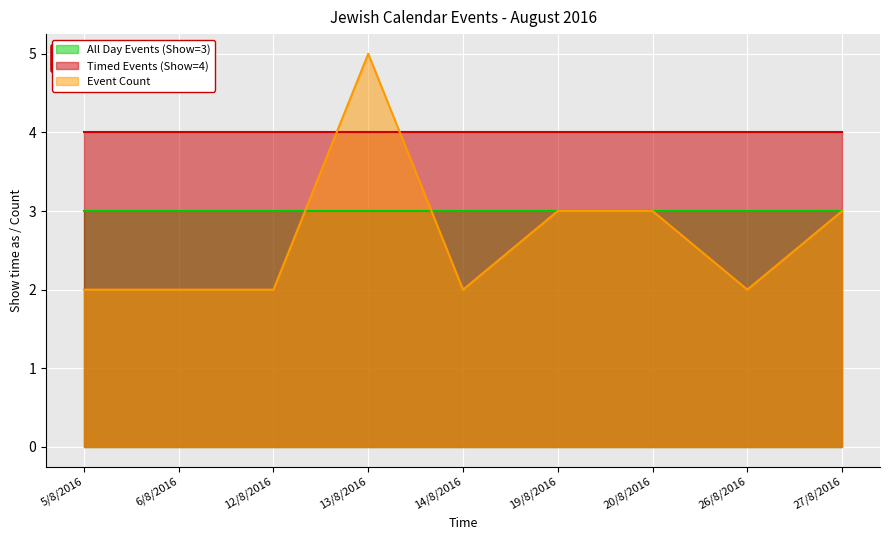

The Timed Events (Show=4) series shows 4 at 5/8/2016. True or false?

True